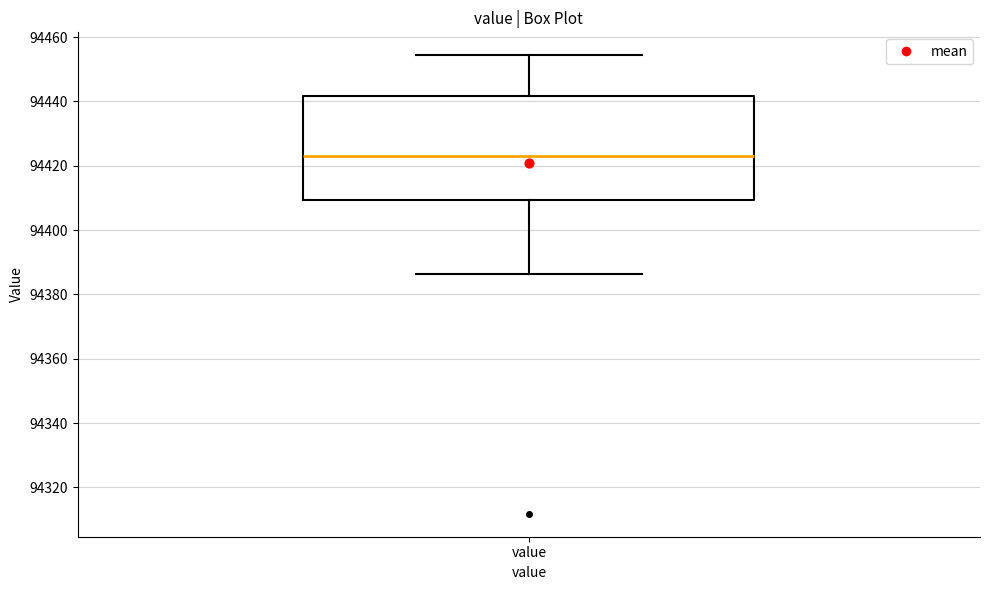

Read this box plot against the y-axis: the position of the median line, the range covered by the box, and the ends of both whiskers. The values are not printed on the chart, so give them approximately, as read against the axis.

median 94422, box 94410 to 94442, whiskers 94386 to 94454